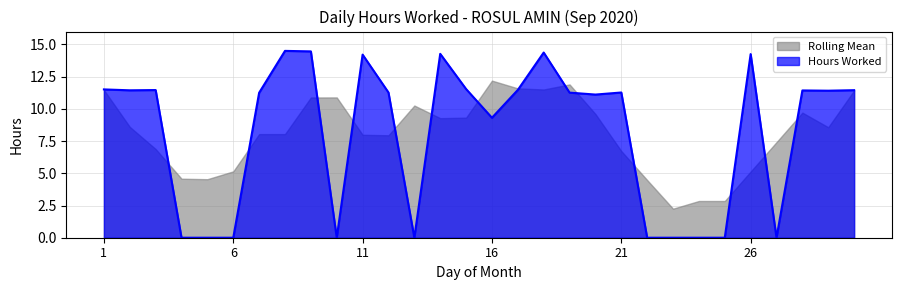

Reading left to right, list all the values displayed in this chart.

11.5	11.4	11.5	0.0	0.0	0.0	11.2	14.5	14.5	0.0	14.2	11.3	0.0	14.3	11.5	9.3	11.5	14.4	11.3	11.1	11.3	0.0	0.0	0.0	0.0	14.2	0.0	11.4	11.4	11.4